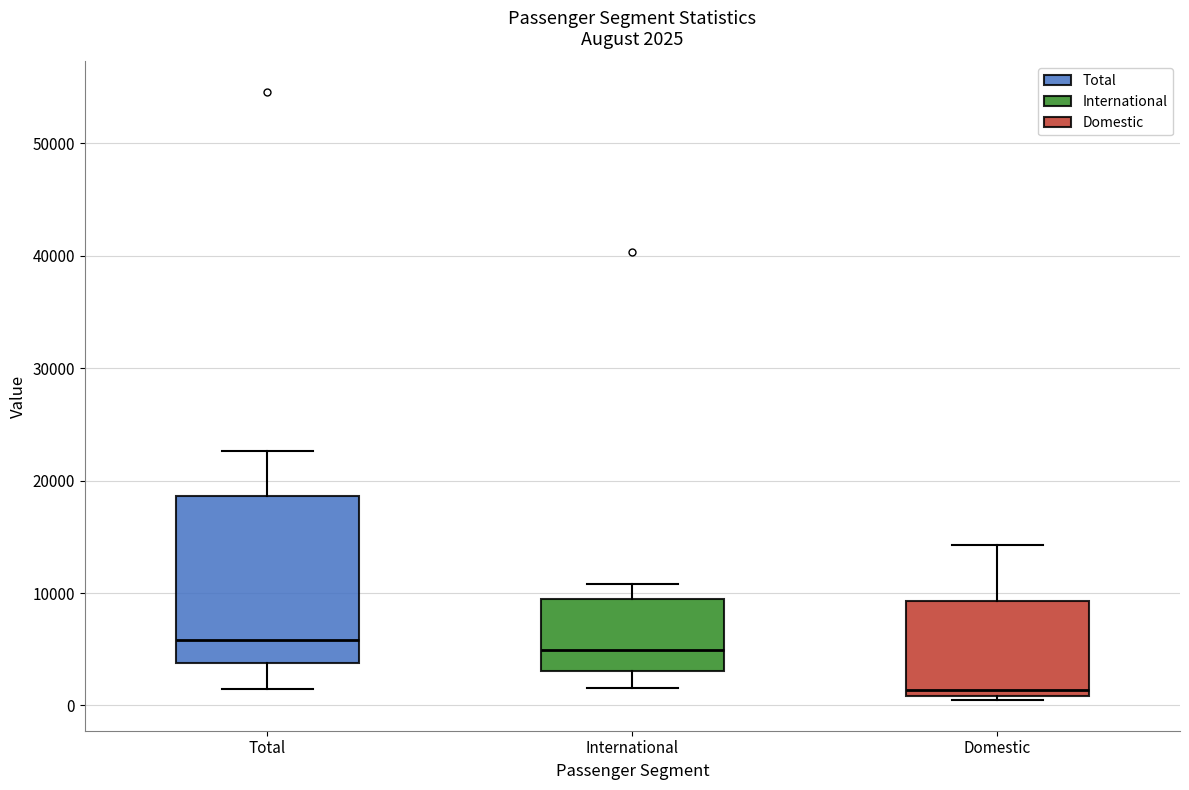

Comparing the boxes themselves (not the whiskers), which one is the tallest?

Total